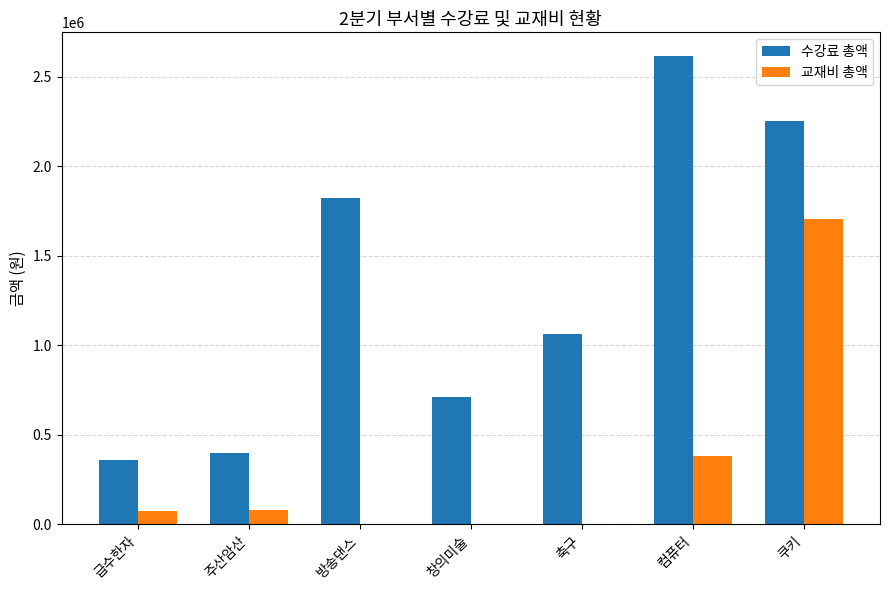

The value of 수강료 총액 at 창의미술 is 170015. True or false?

False